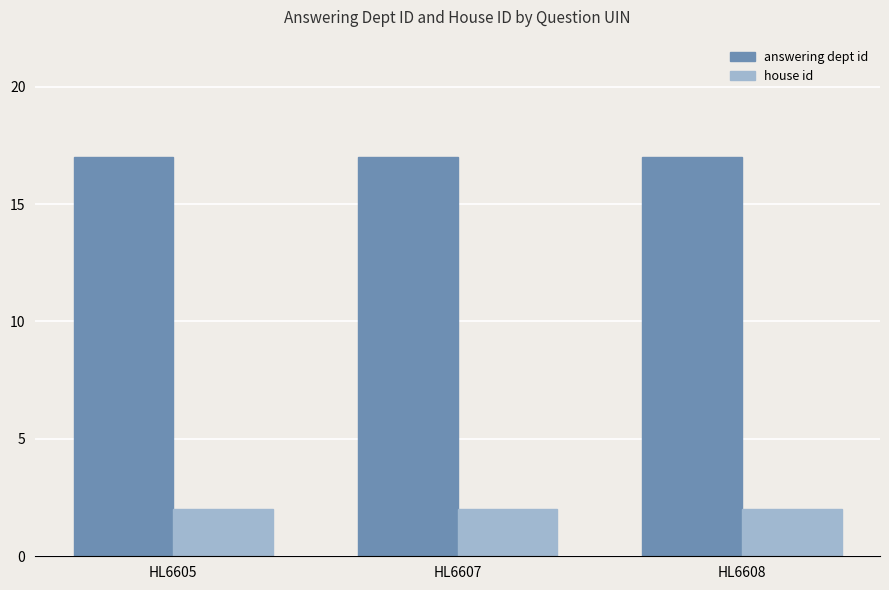

What are all the series names shown in the legend?

answering dept id, house id